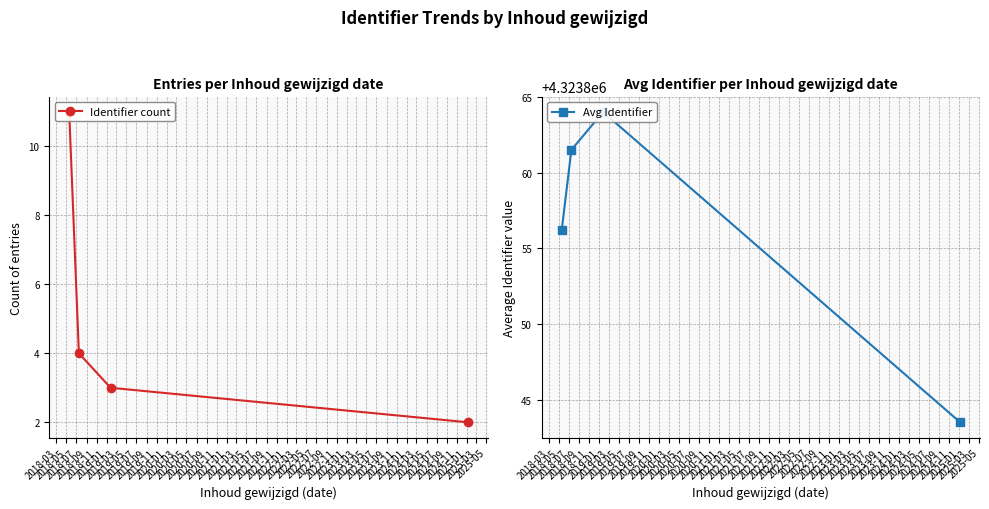

What is the spread (max minus min) of values at 2018-03?

4323845.2